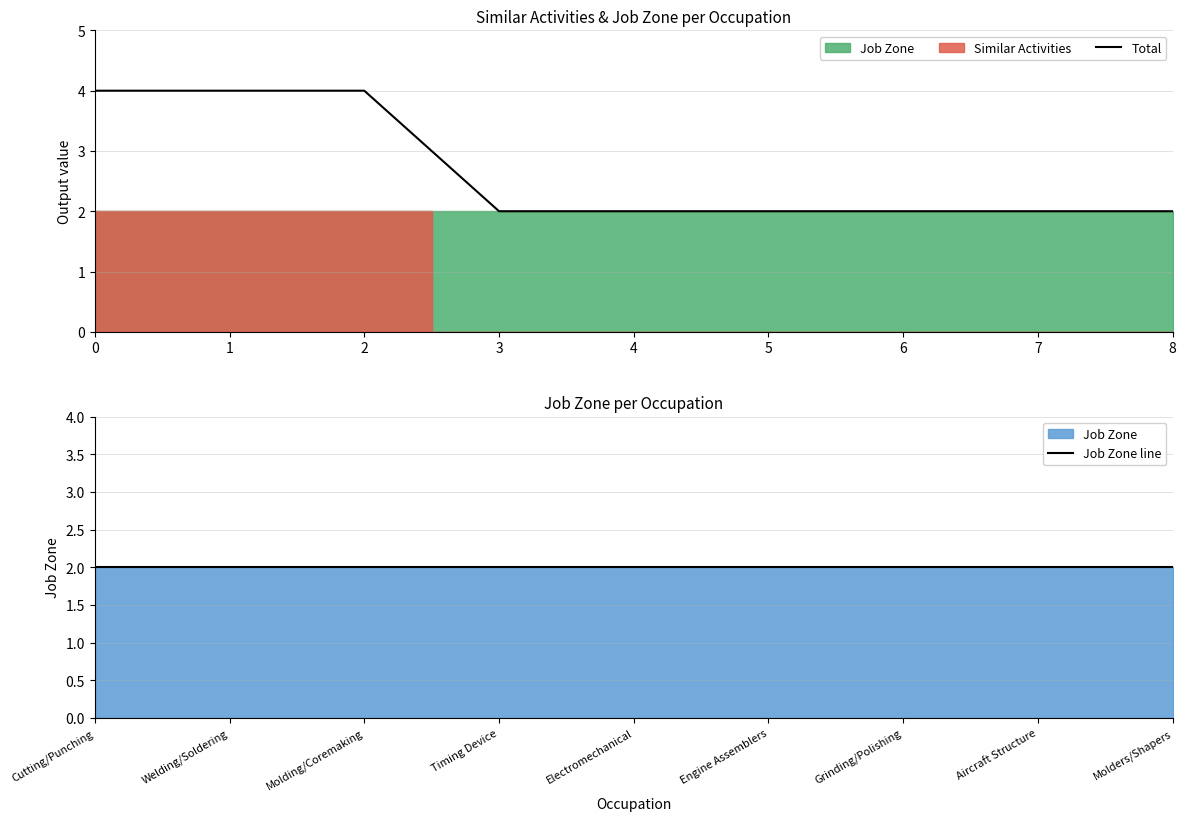

Read the Job Zone line value at 5.

2